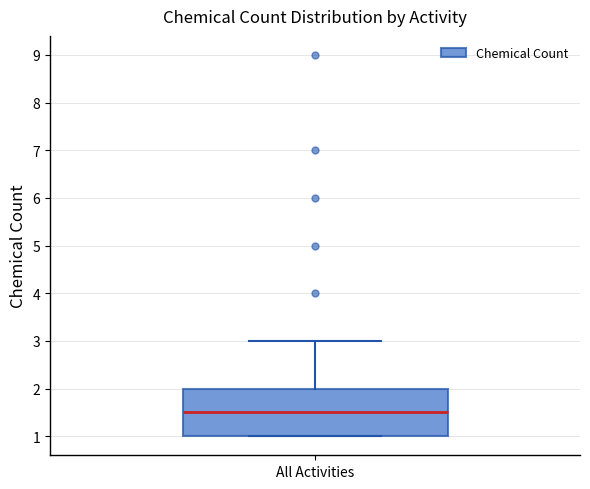

Read this box plot against the y-axis: the position of the median line, the range covered by the box, and the ends of both whiskers. The values are not printed on the chart, so give them approximately, as read against the axis.

median 1.5, box 1.0 to 2.0, whiskers 1.0 to 3.0